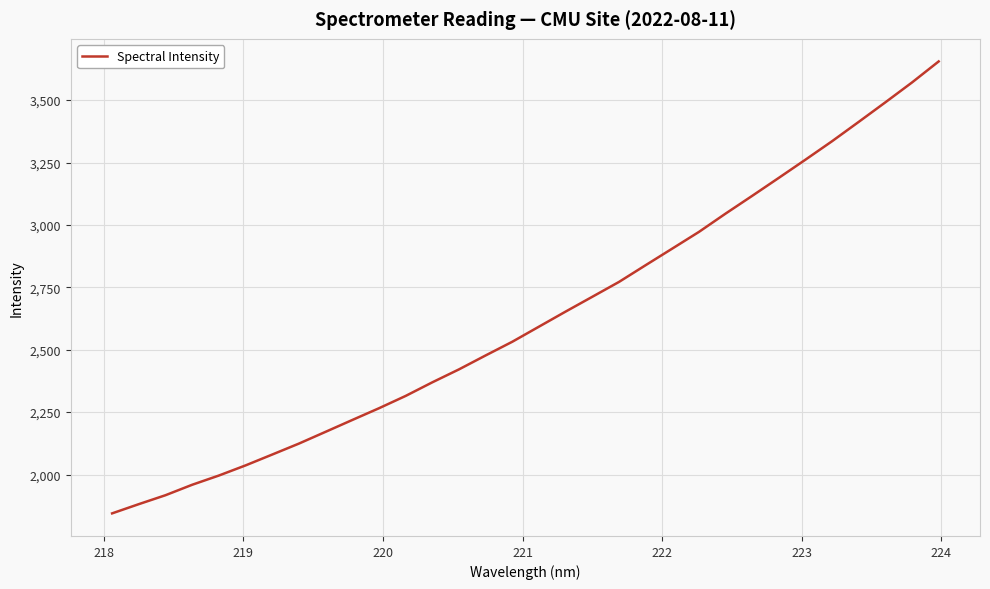

What is the minimum value shown in the chart?

1844.3